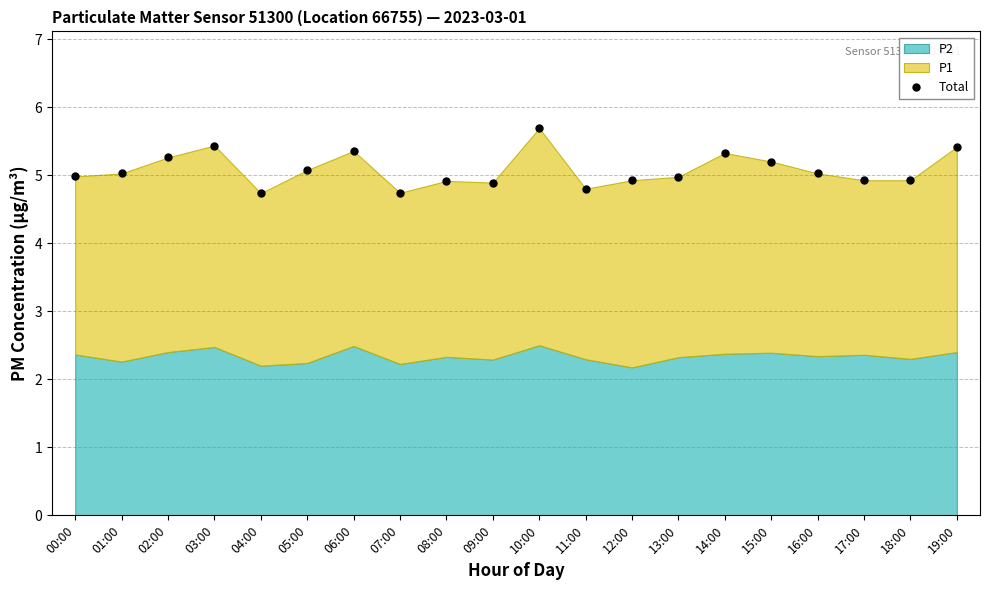

What position from the left is 07:00?

8